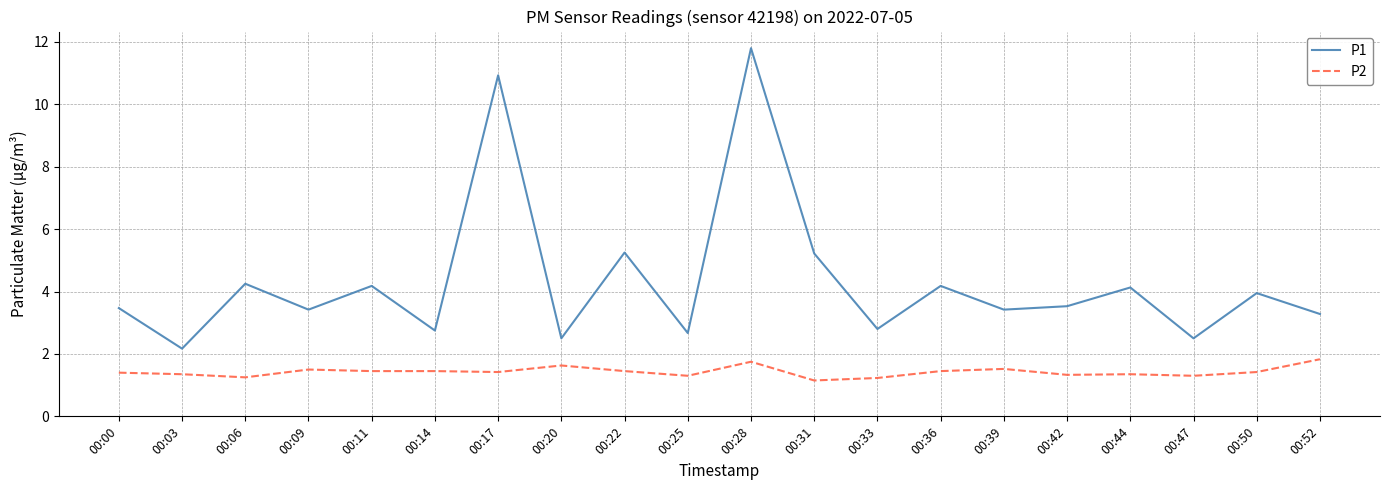

How many lines are shown in the chart?

2